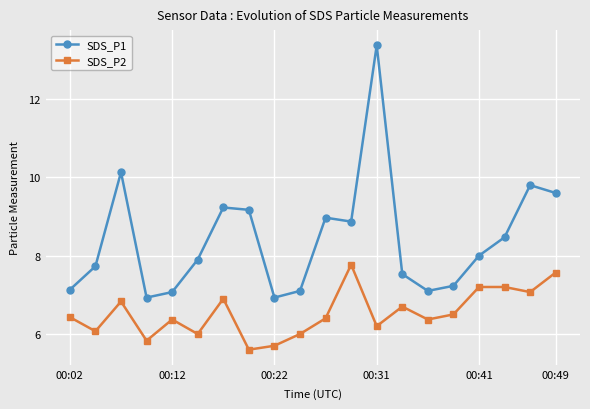

How many lines are shown in the chart?

2